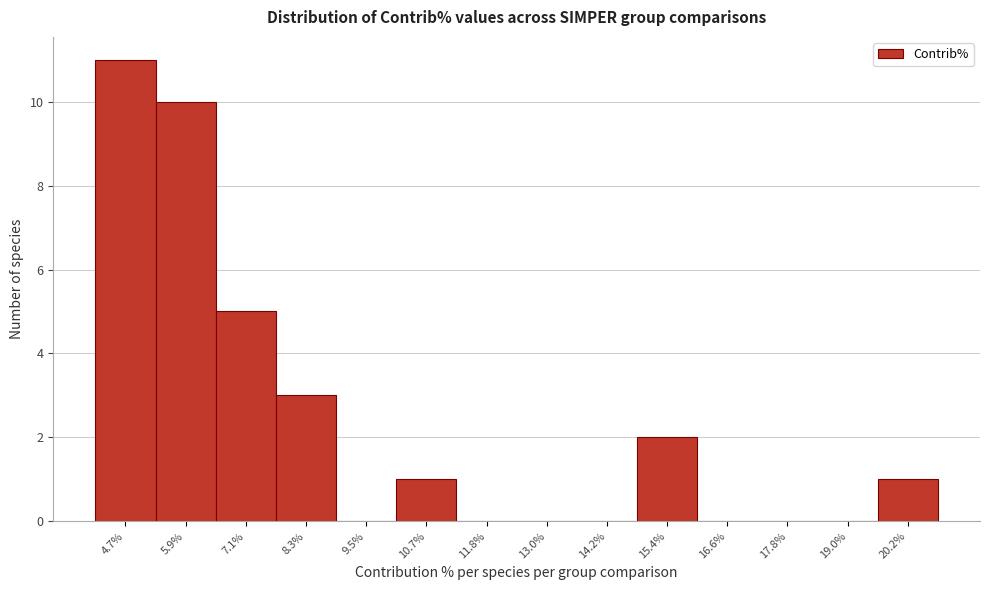

Reading left to right, transcribe this chart: for each bar, give the range it covers on the x-axis and its height. Neither the bar edges nor the heights are printed on the chart, so give them approximately, as read against the axes.

4.2 to 5.4: 11
5.4 to 6.4: 10
6.4 to 7.6: 5
7.6 to 8.8: 3
8.8 to 10.0: 0
10.0 to 11.2: 1
11.2 to 12.4: 0
12.4 to 13.6: 0
13.6 to 14.8: 0
14.8 to 16.0: 2
16.0 to 17.2: 0
17.2 to 18.4: 0
18.4 to 19.6: 0
19.6 to 20.8: 1